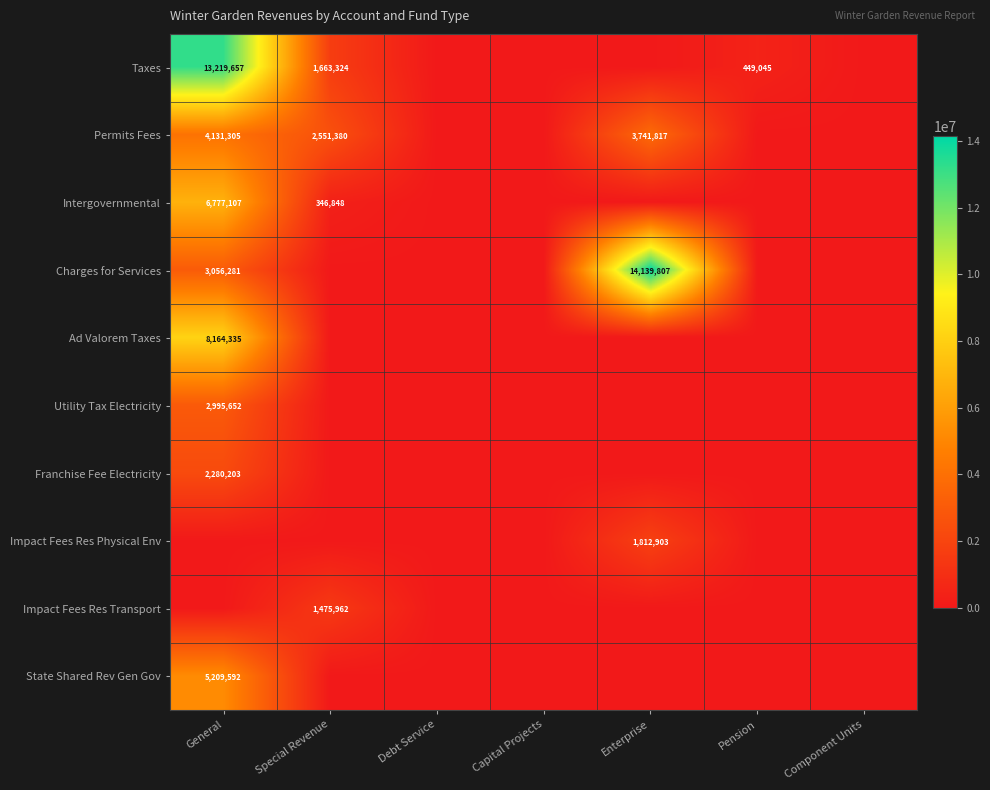

What is the highest value of the Taxes series?

13219657